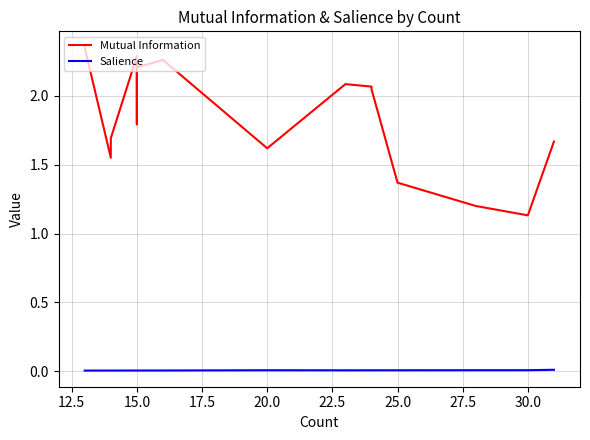

How many values in the Mutual Information series are below 2?

9